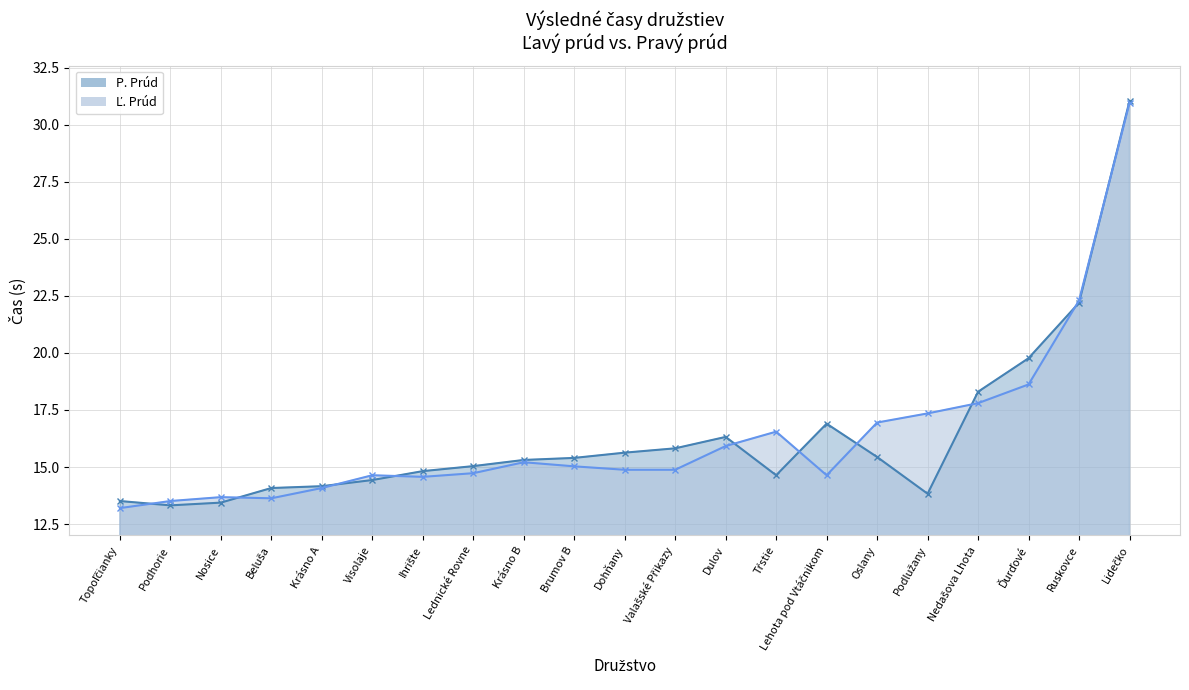

Which series changed the most between Dulov and Tŕstie?

P. Prúd